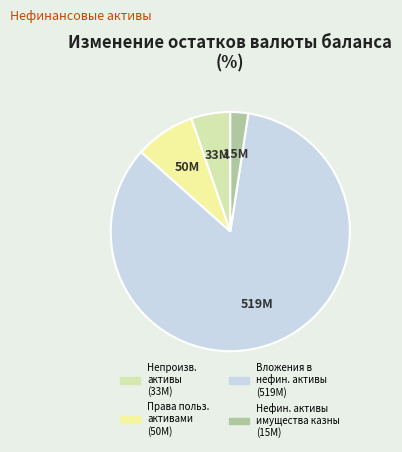

Count the number of slices in the pie.

4